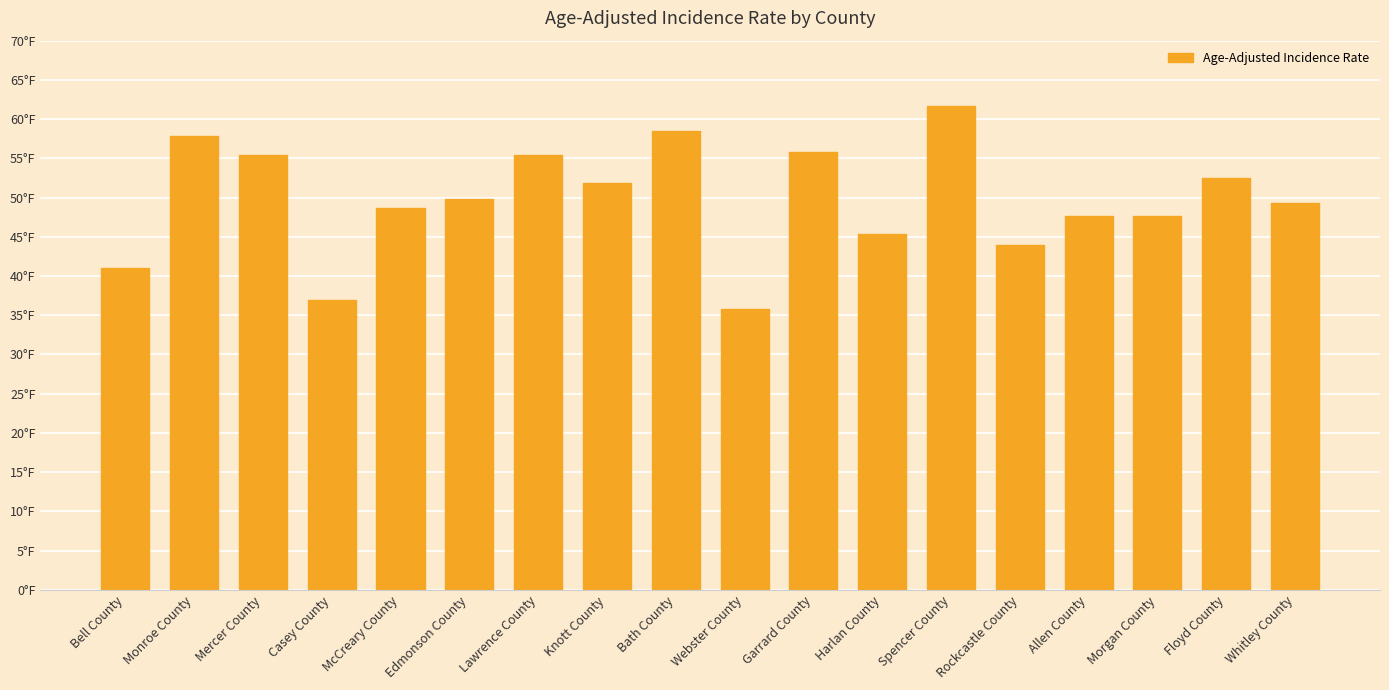

Which category has the highest value across all series?

Spencer County